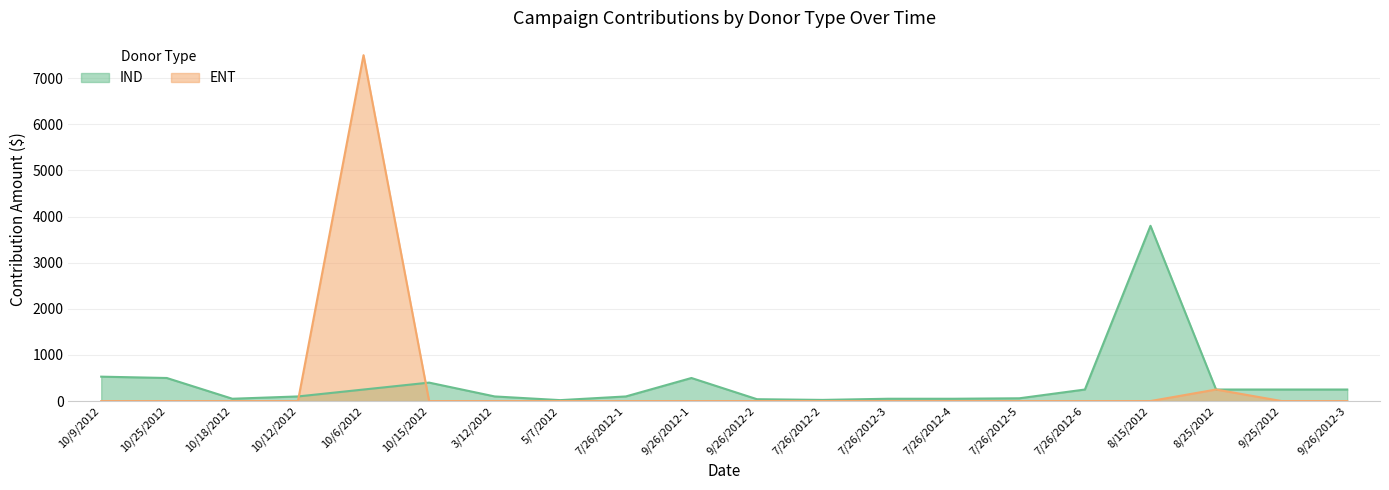

Does the chart display data point markers on the line(s)?

No